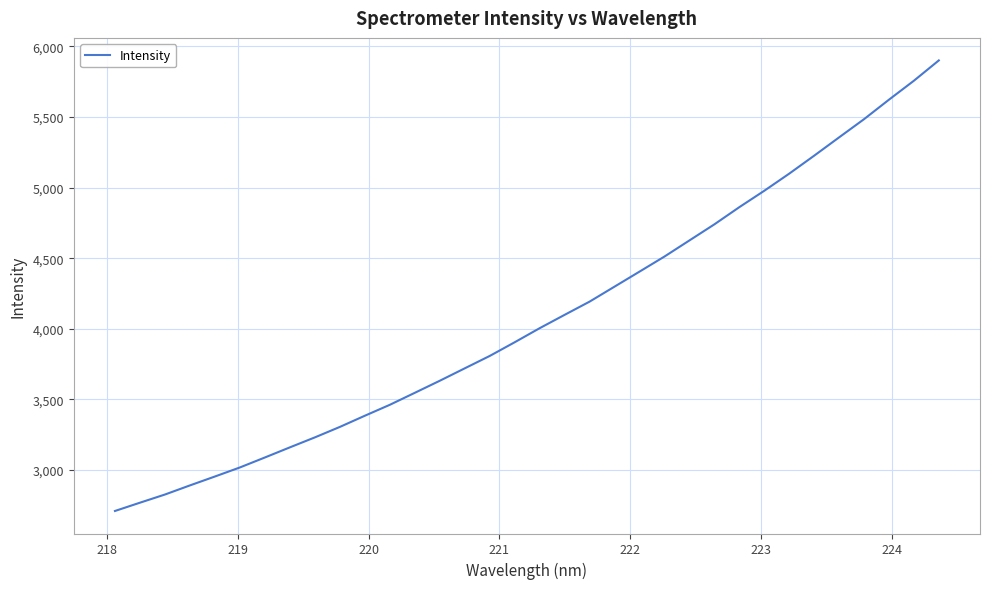

What is the smallest value displayed?

2710.1